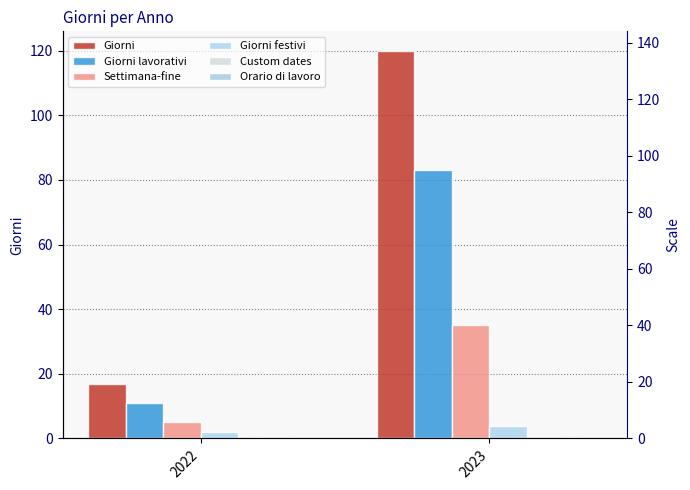

Which series has the largest total across all categories?

Giorni